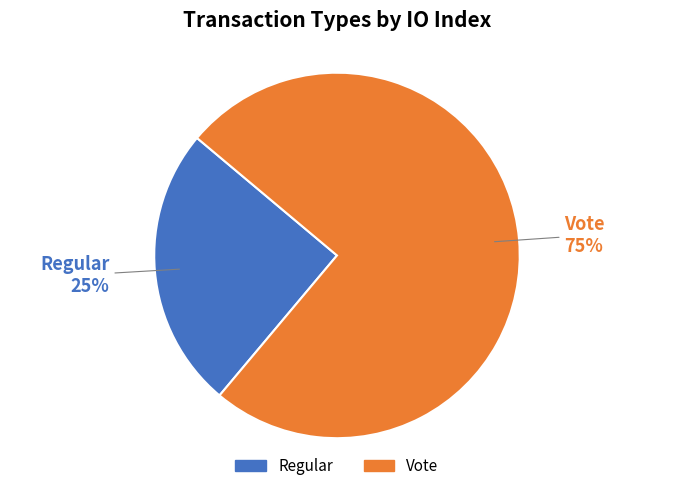

Count the number of slices in the pie.

2